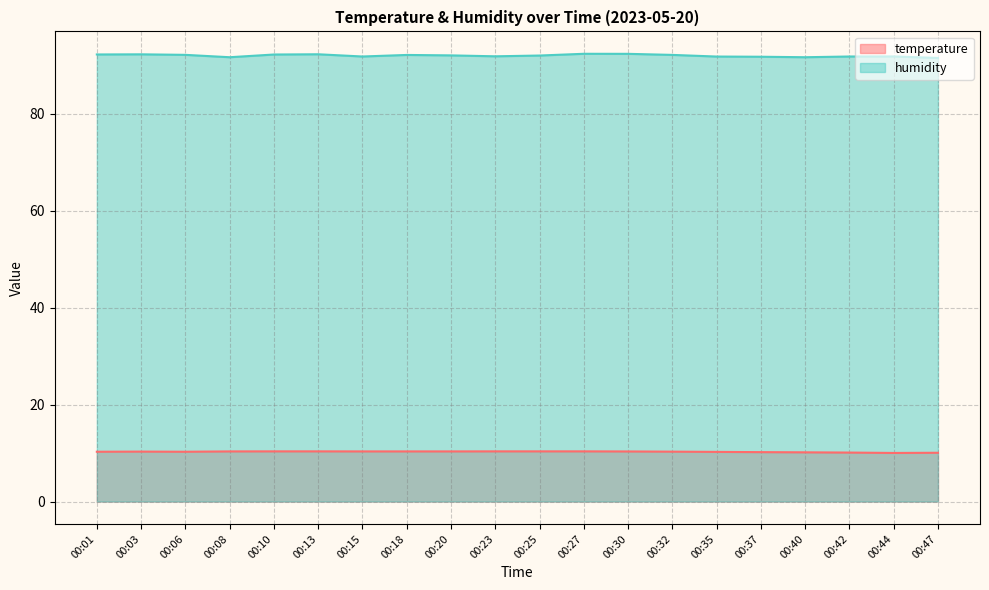

What is the spread (max minus min) of values at 00:13?

82.0